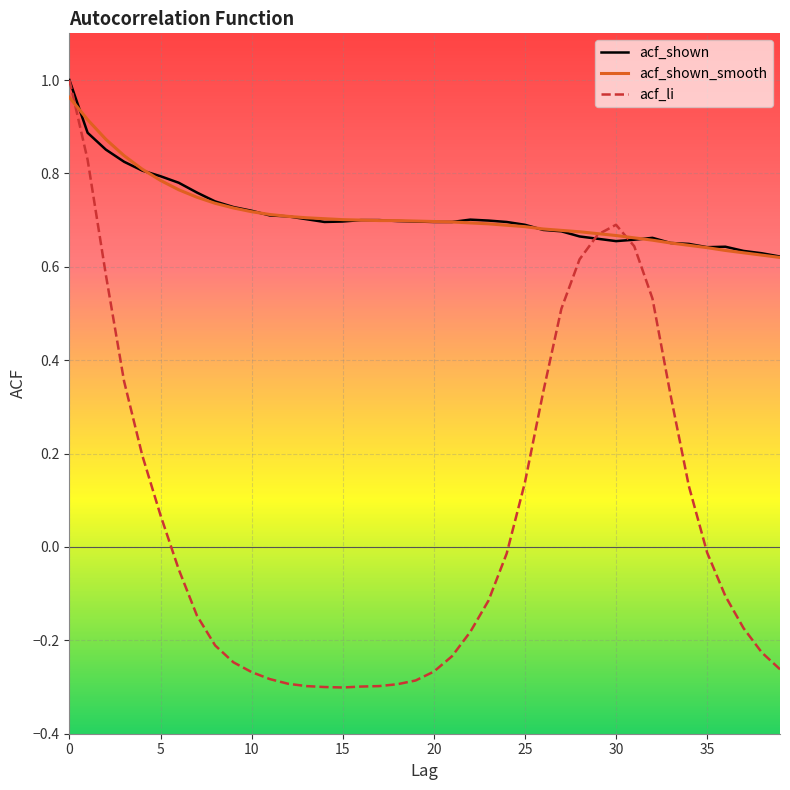

Which series has the largest range (max minus min)?

acf_li